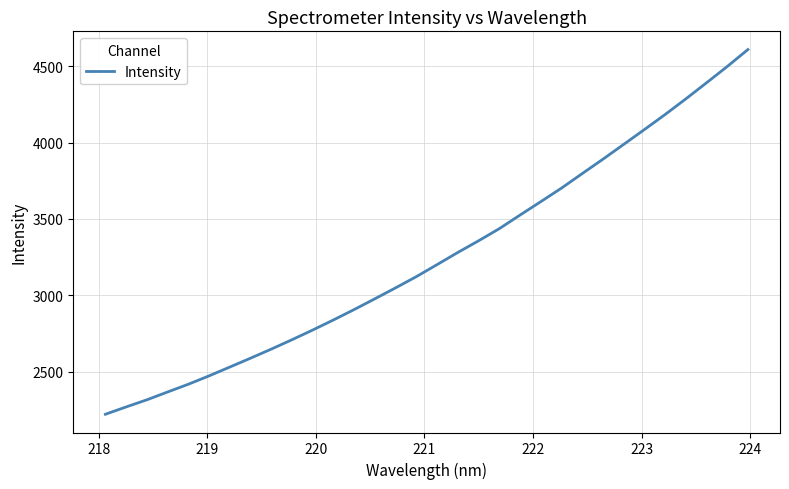

What is the difference between the maximum and minimum values?

2386.8